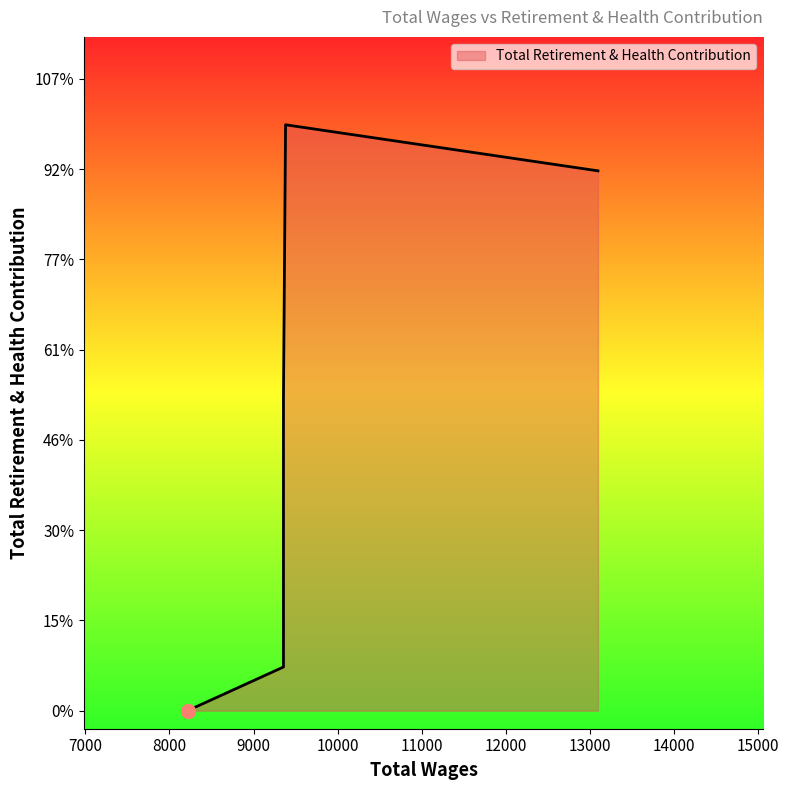

Between 9380.0 and 13094.0, which is larger?

9380.0